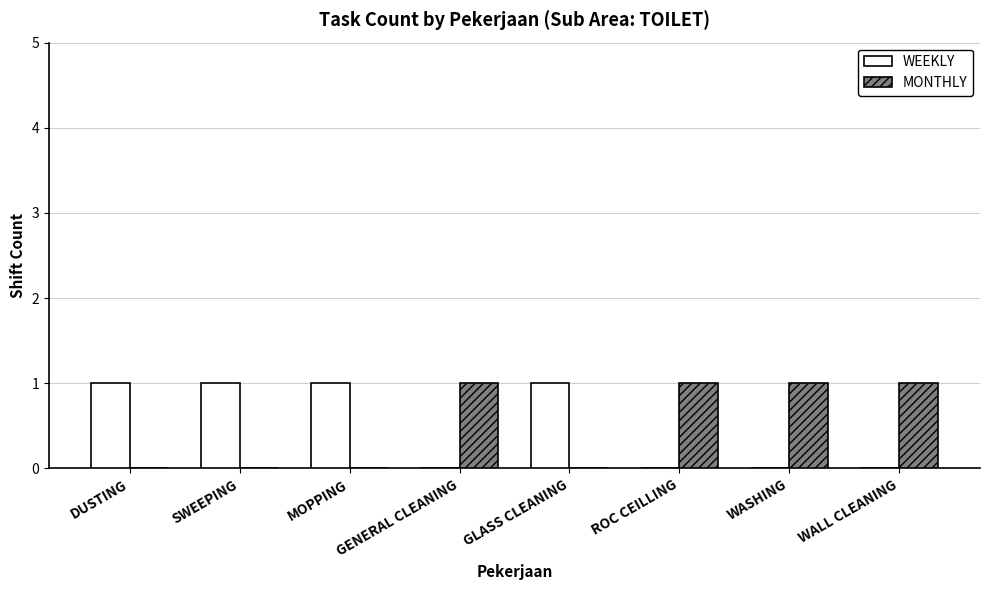

The value of WEEKLY at DUSTING is 0. True or false?

False